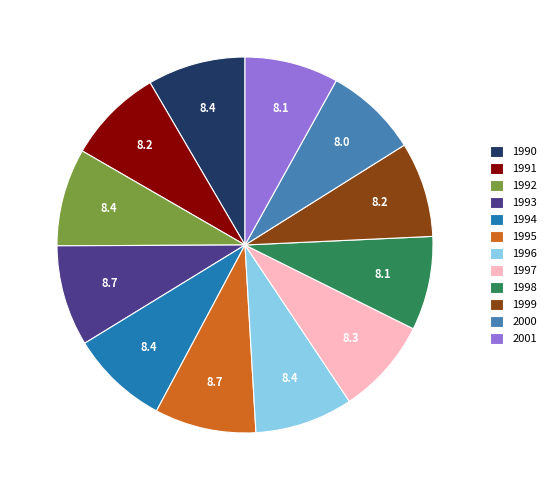

What percentage do 1991 and 1996 together represent?

16.7%